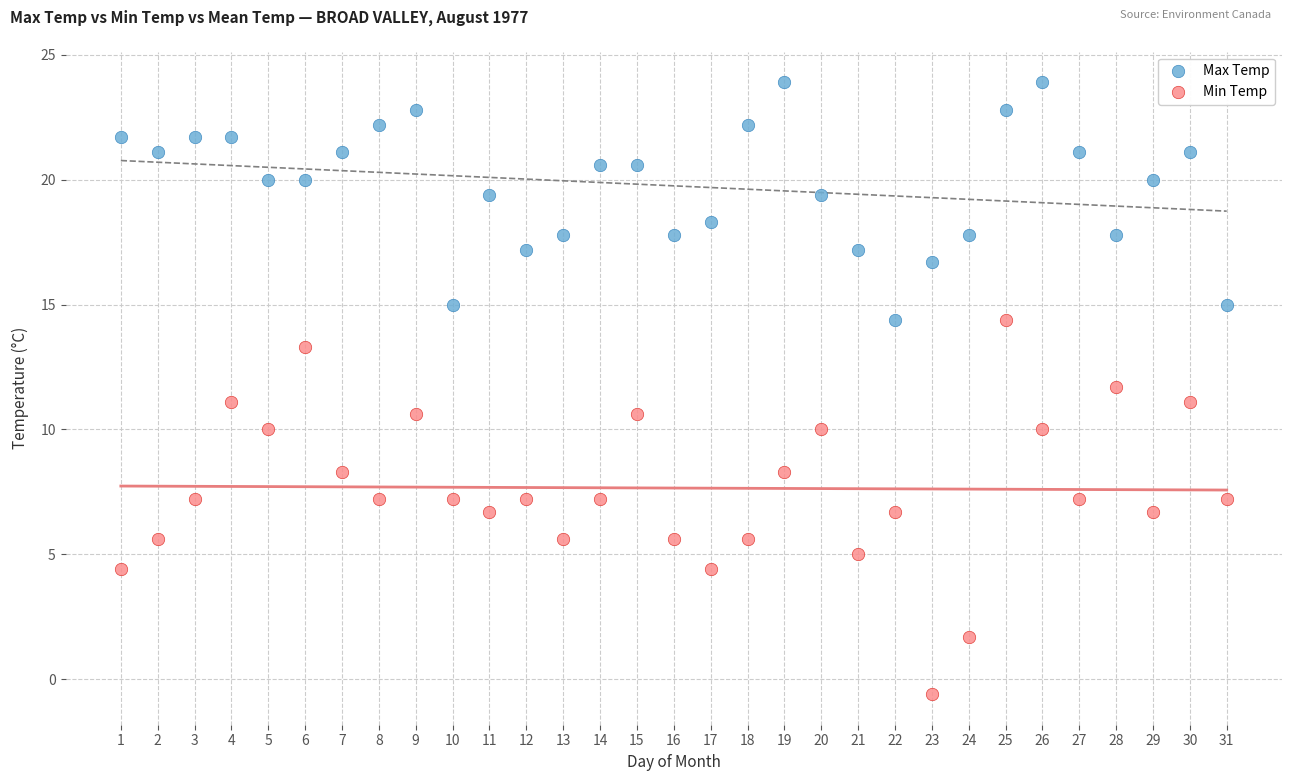

Which series reaches the maximum Y coordinate?

Max Temp